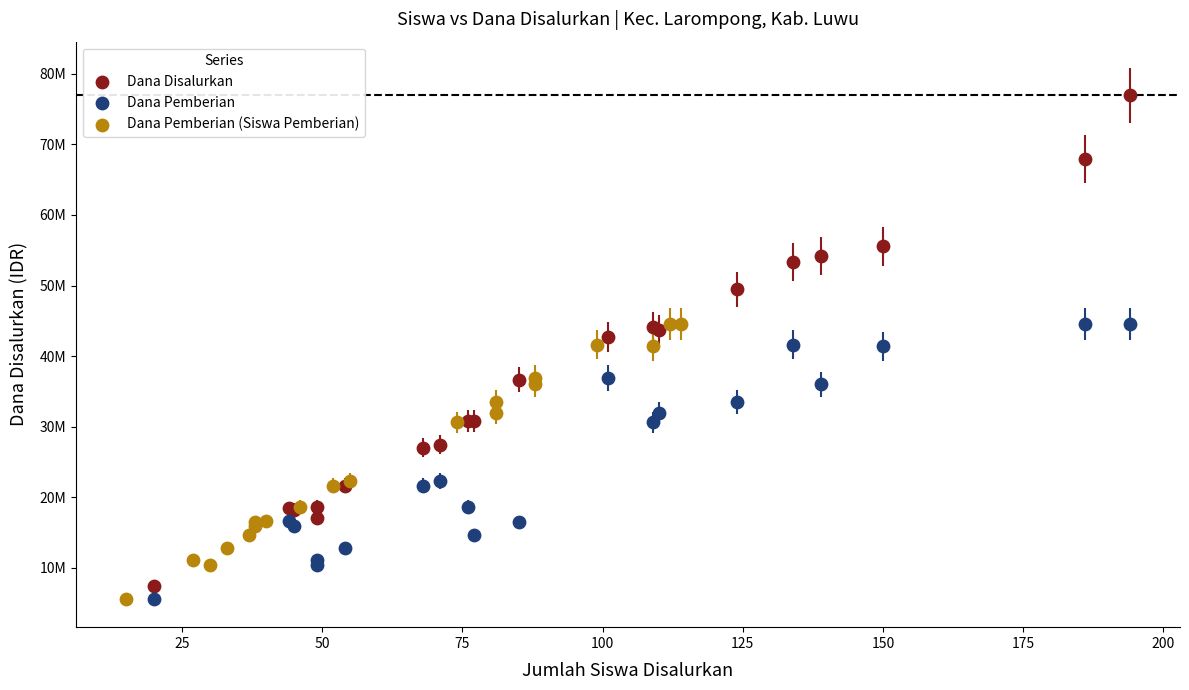

What are all the series names shown in the legend?

Dana Disalurkan, Dana Pemberian, Dana Pemberian (Siswa Pemberian)